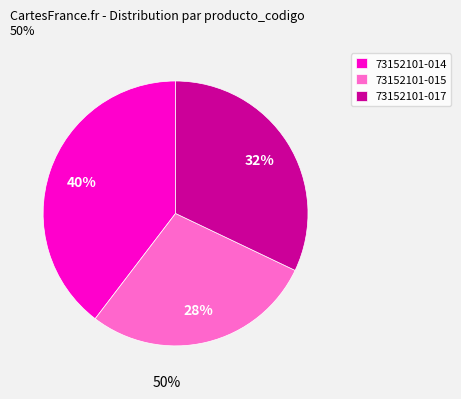

Which slice is the largest?

73152101-014